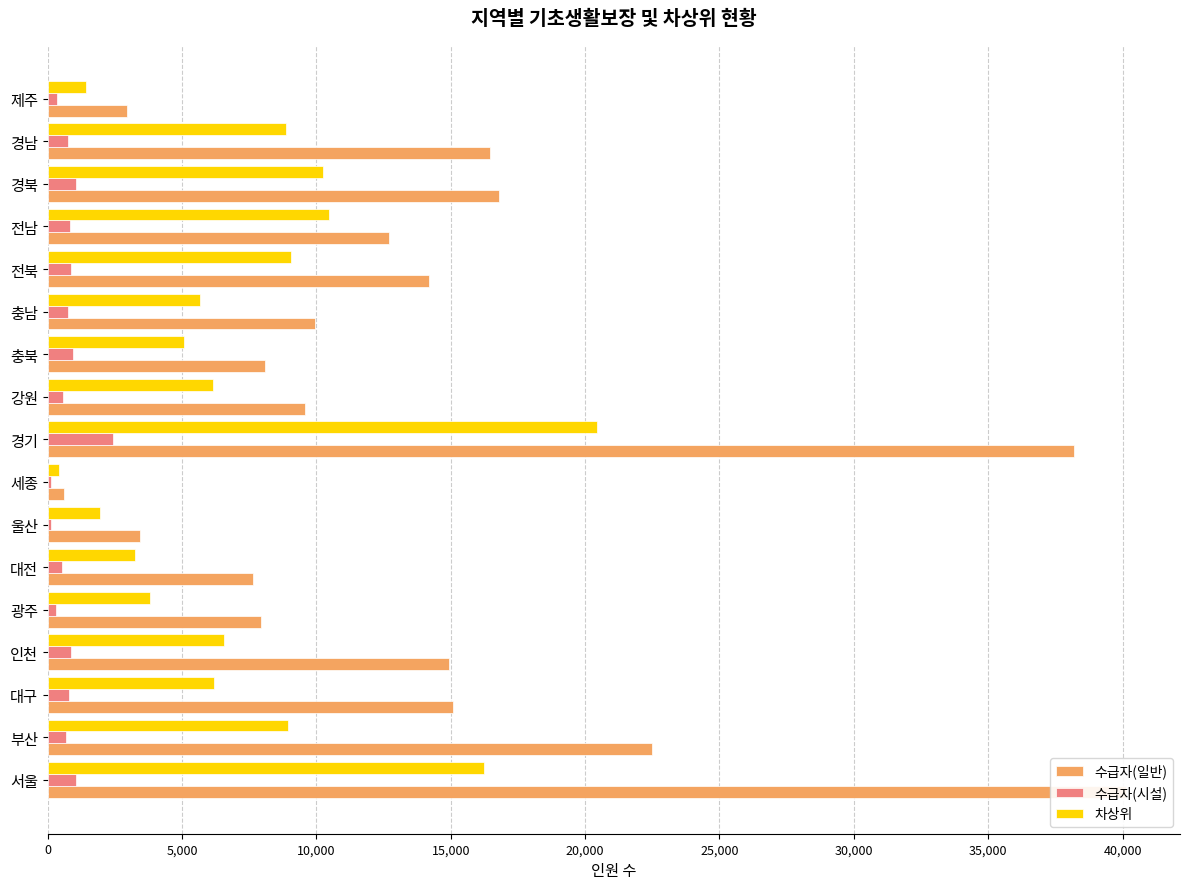

Are the bars grouped side by side (vs. stacked)?

Yes